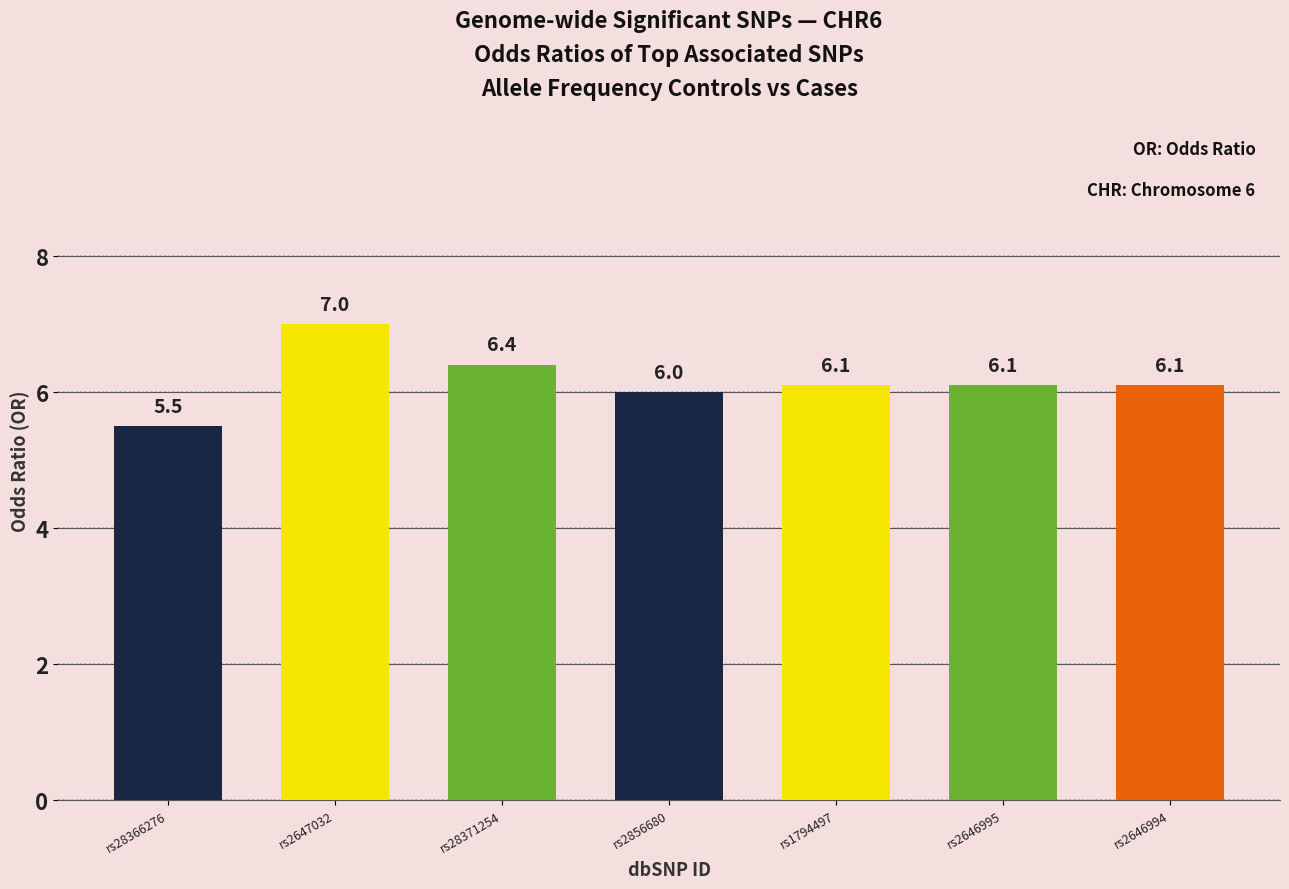

Which label corresponds to the smallest value in the chart?

rs28366276